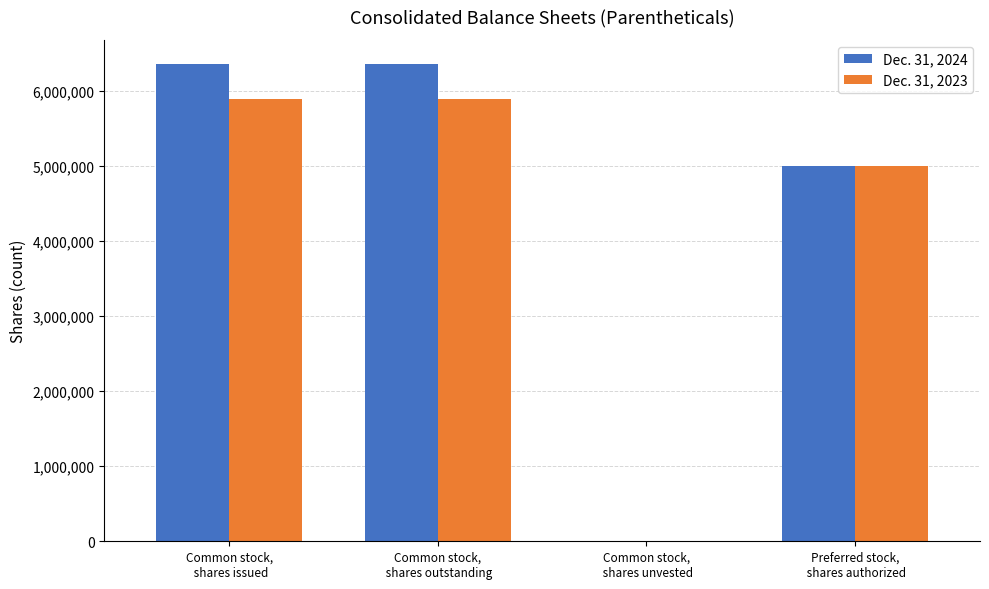

How many groups of bars are there?

4